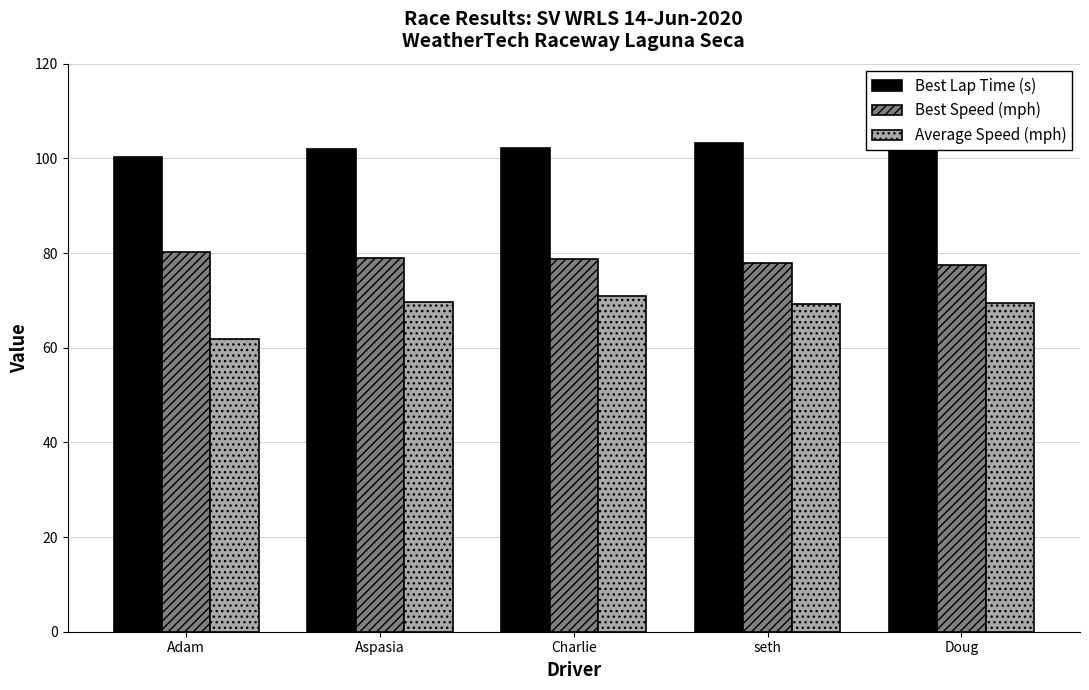

Does the chart contain any negative values?

No